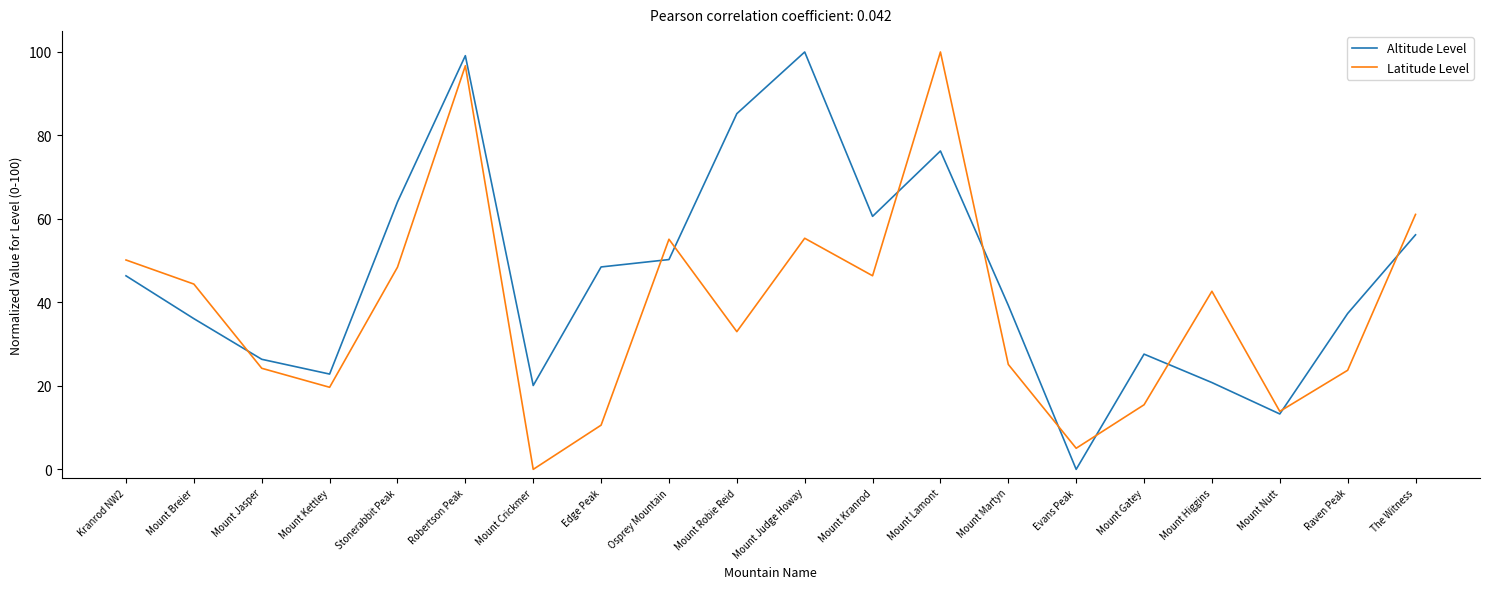

Where is the first local minimum for Altitude Level?

Mount Kettley